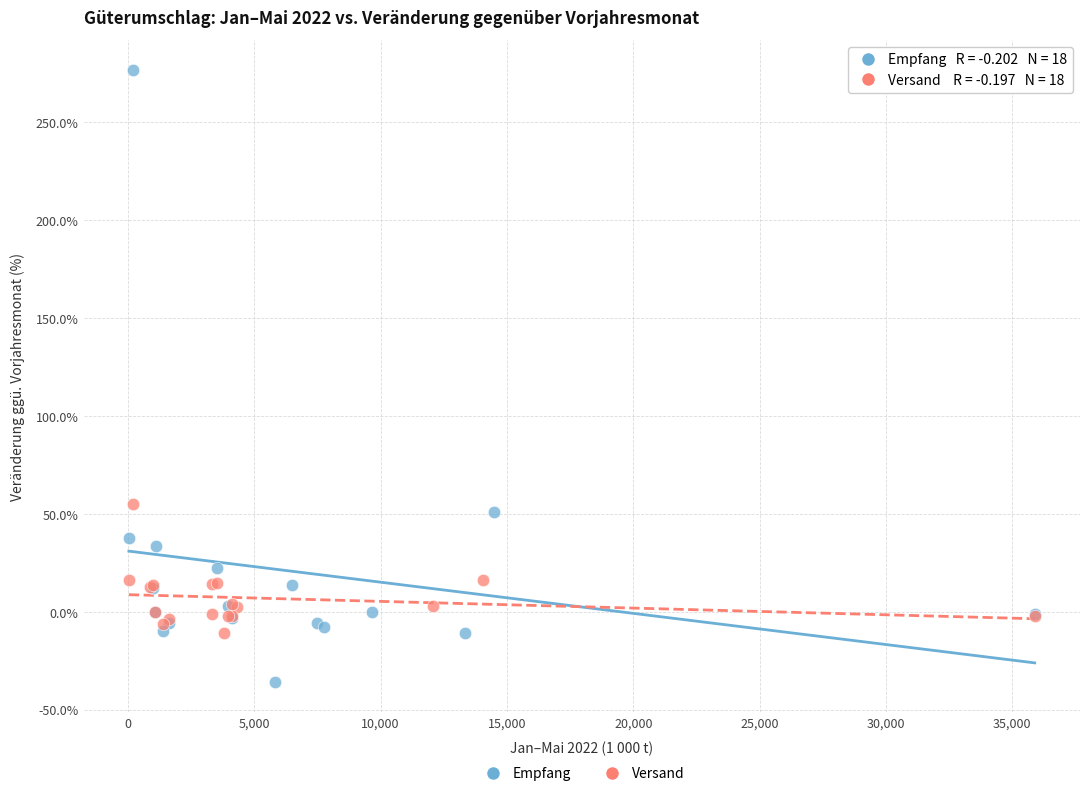

Which series has the widest spread of Y values?

Empfang